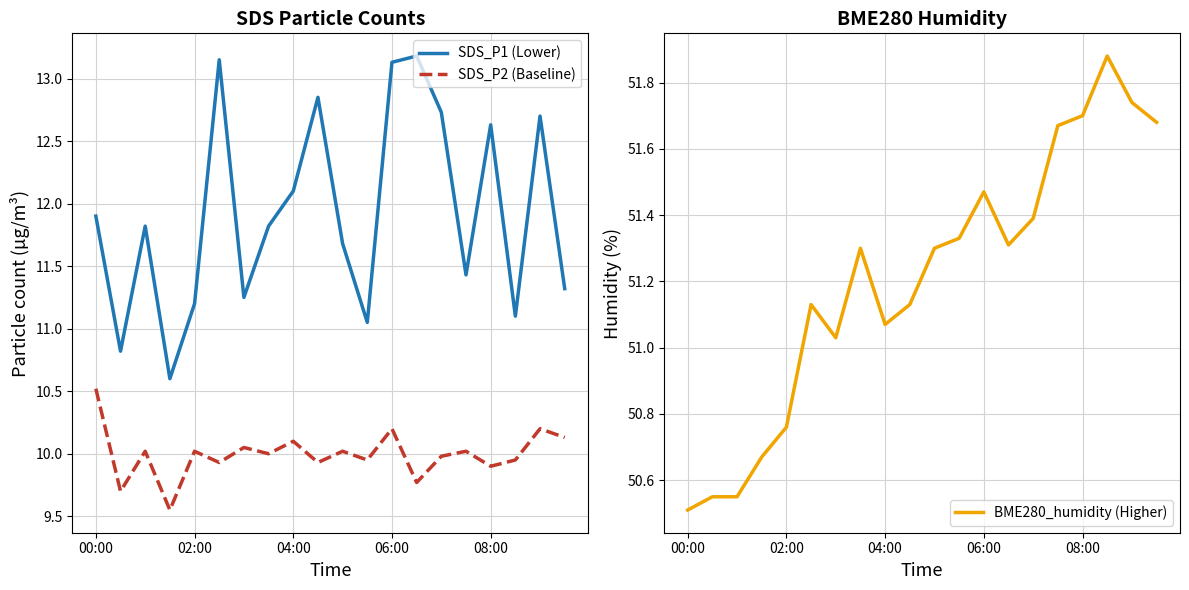

True or false: SDS_P2 (Baseline) has a value of 9.9 at 08:00.

True